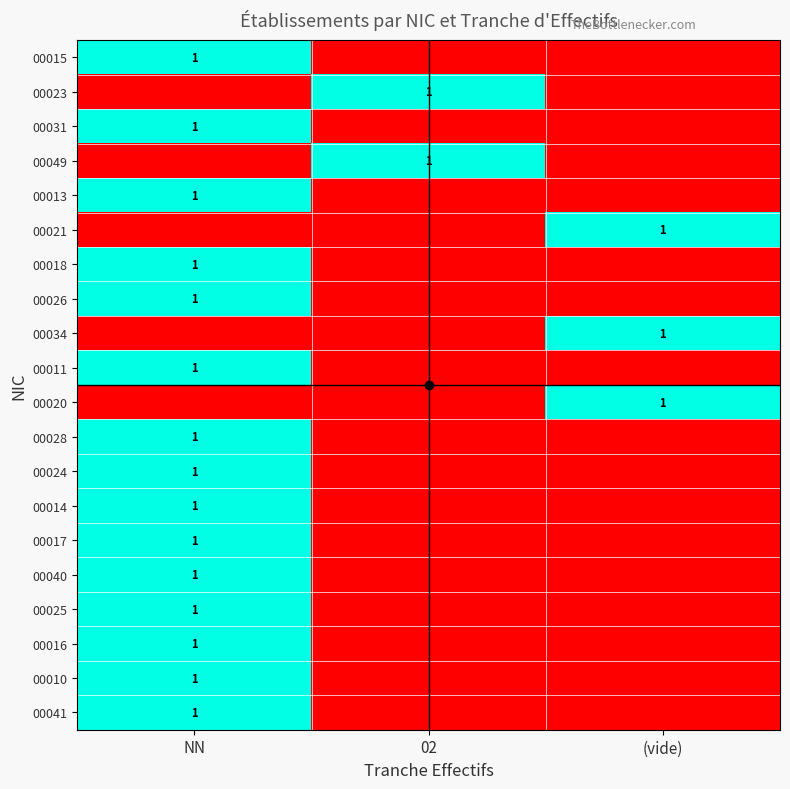

How many categories are shown in the chart?

3